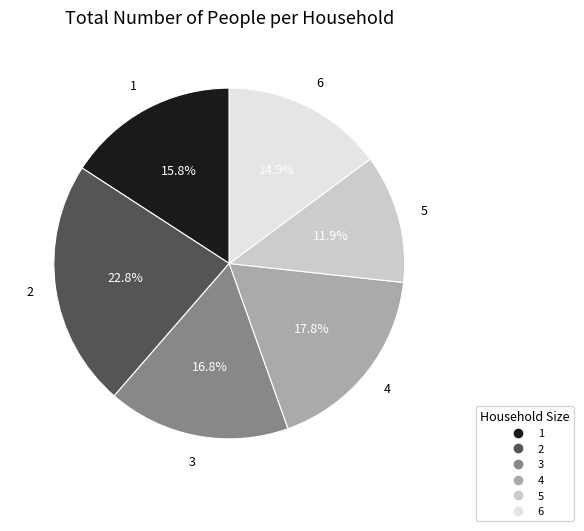

Count the number of slices in the pie.

6